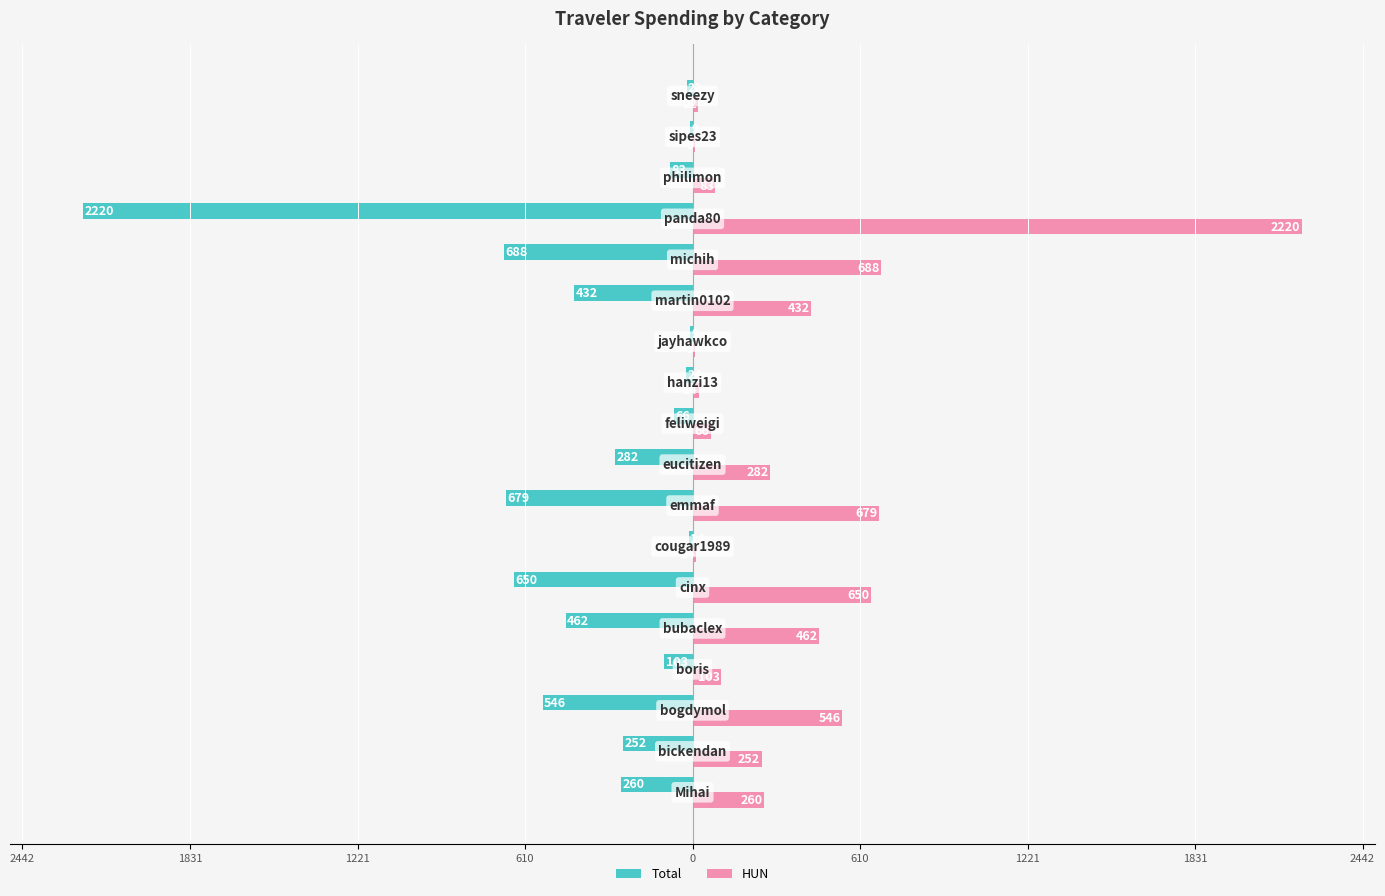

What are all the series names shown in the legend?

Total, HUN